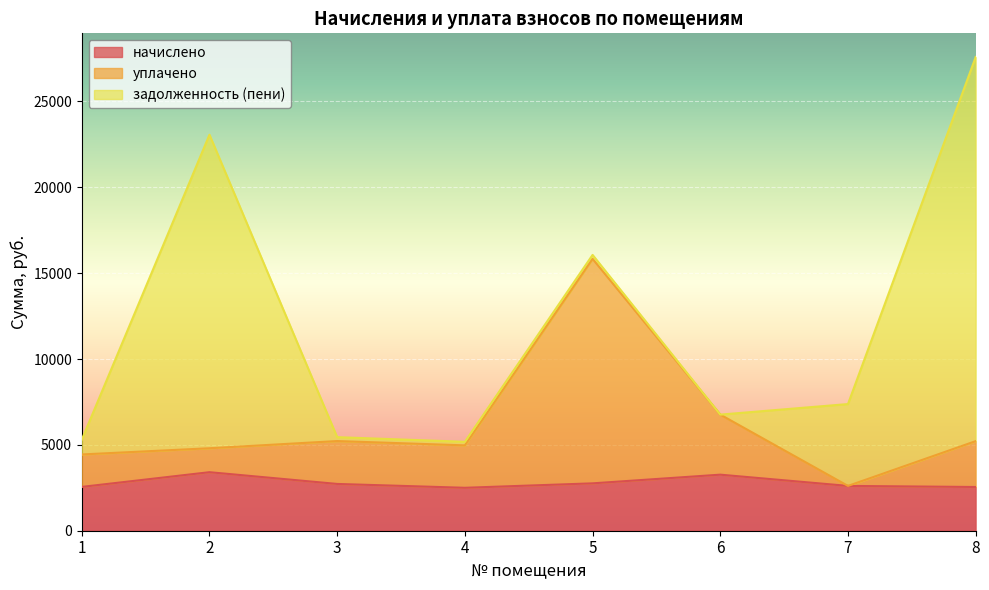

True or false: уплачено and начислено intersect in this chart.

False